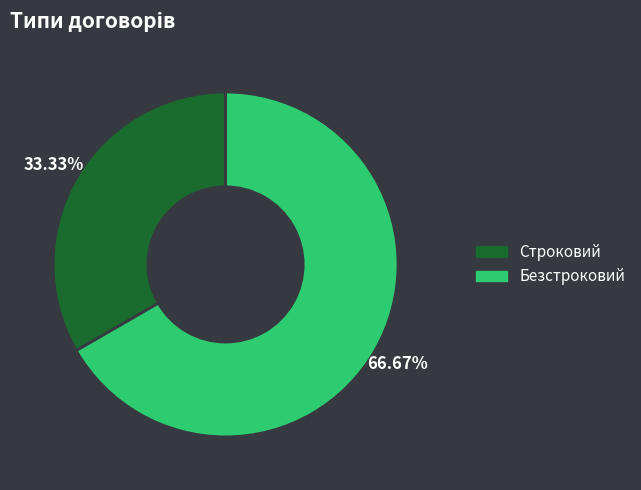

How many segments does this pie chart have?

2